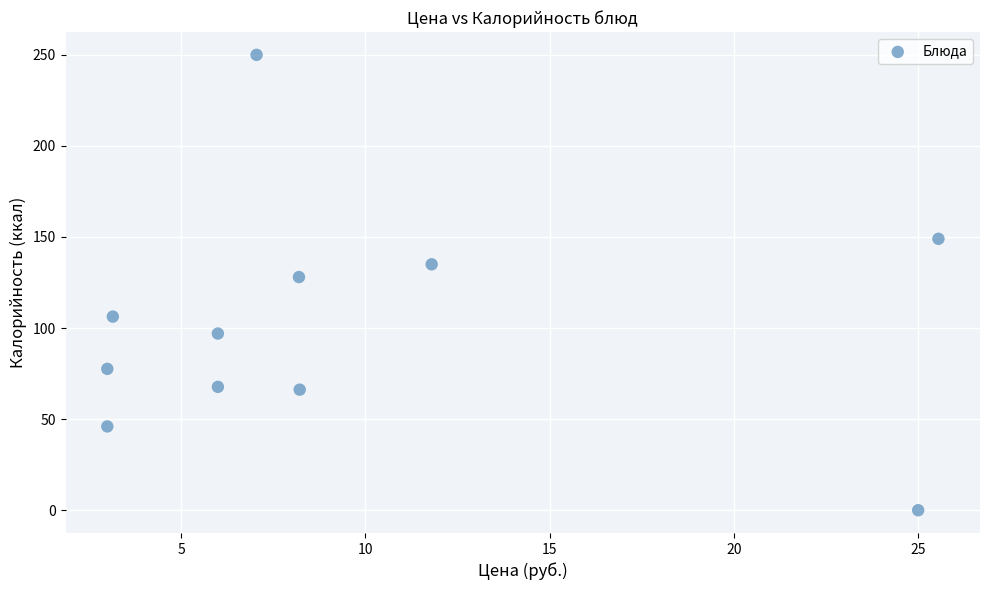

What is the range of Y values (max minus min)?

250.0